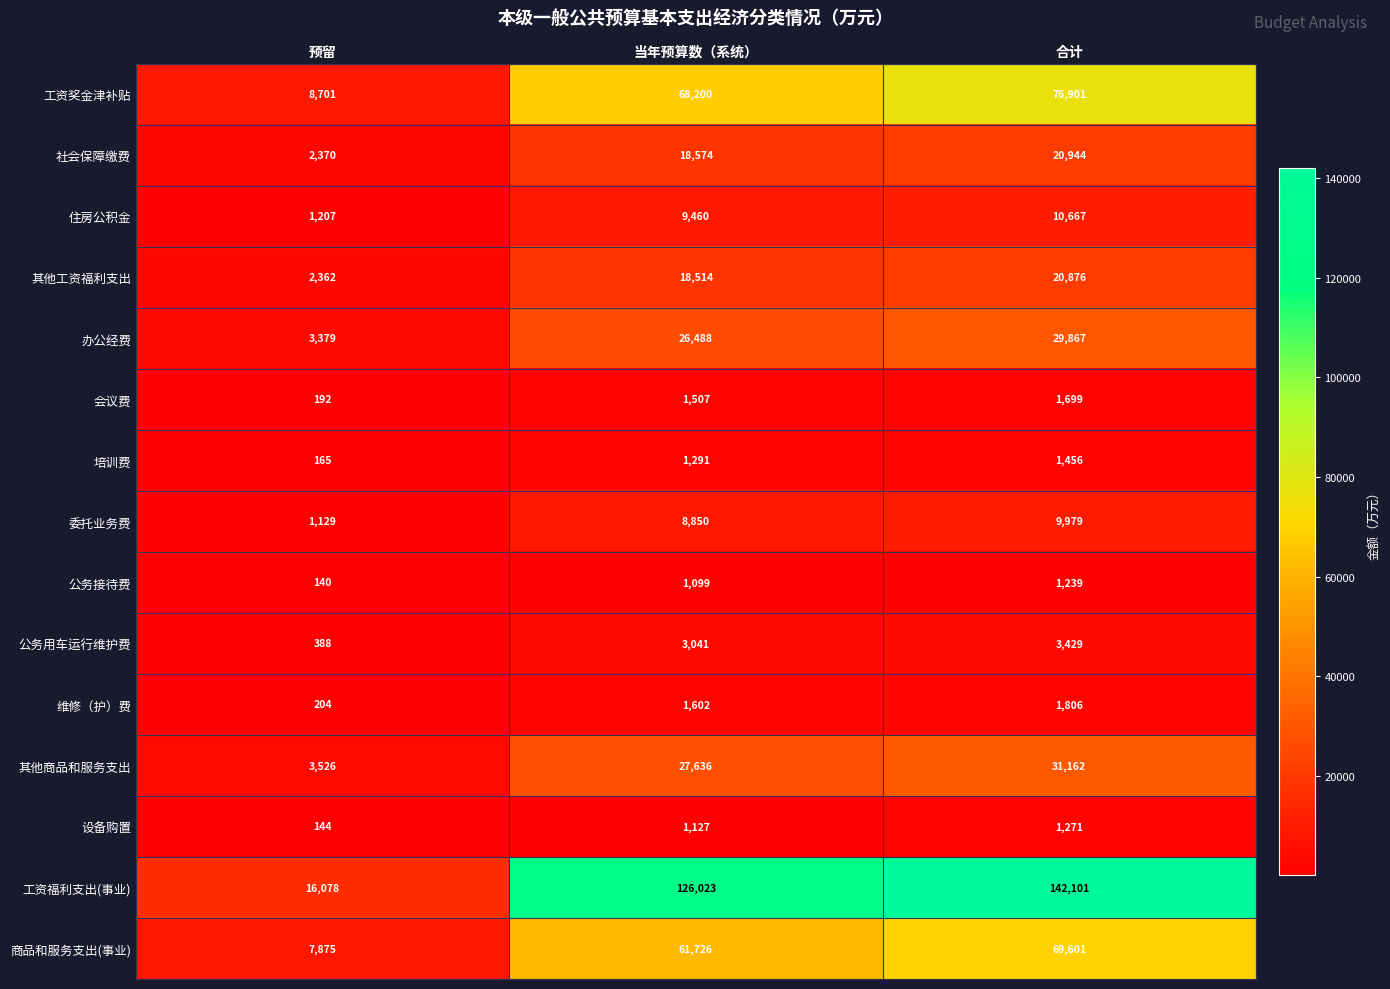

Where is 培训费 nearest to the value 810?

当年预算数（系统）